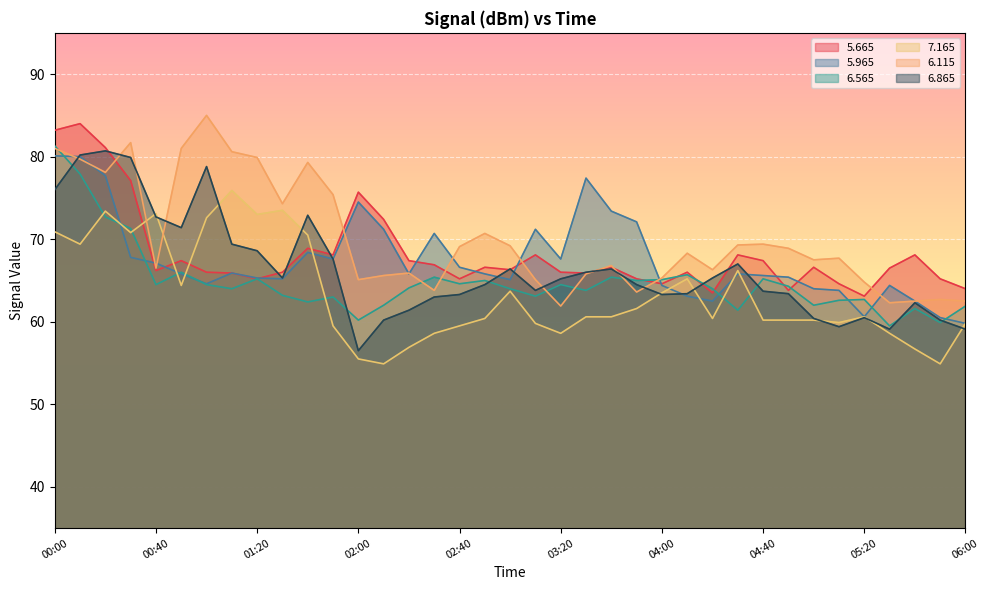

Which series ends up on top after the final intersection of   6.115 and   6.565?

  6.115